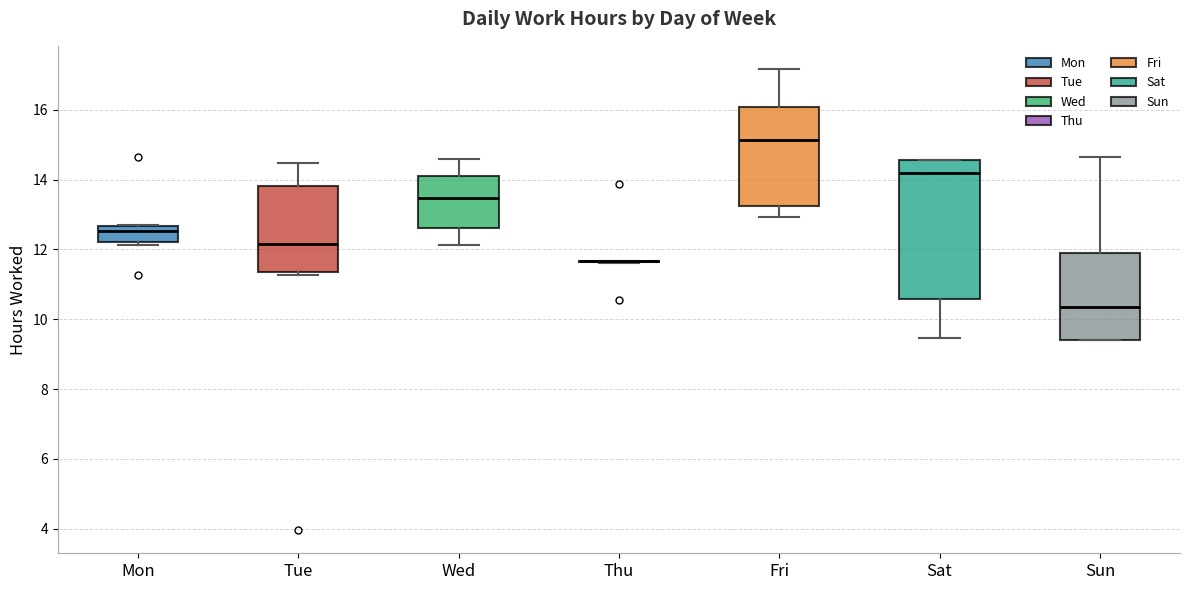

Reading left to right, read every box against the y-axis: the position of its median line, the range the box covers, and the ends of its whiskers. The values are not printed on the chart, so give them approximately, as read against the axis.

Mon: median 12.6 (just below the box's upper edge), box 12.2 to 12.6, whiskers 12.2 (just below the box's lower edge) to 12.8
Tue: median 12.2, box 11.4 to 13.8, whiskers 11.2 to 14.4
Wed: median 13.4, box 12.6 to 14.0, whiskers 12.2 to 14.6
Thu: box collapsed to a line at 11.6, whiskers 11.6 to 11.6
Fri: median 15.2, box 13.2 to 16.0, whiskers 13.0 to 17.2
Sat: median 14.2, box 10.6 to 14.6, whiskers 9.4 to 14.6
Sun: median 10.4, box 9.4 to 12.0, whiskers 9.4 to 14.6